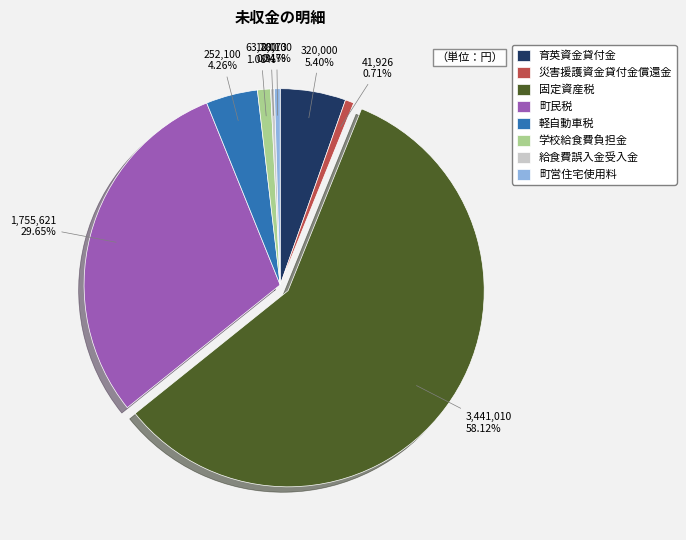

Count the number of slices in the pie.

8